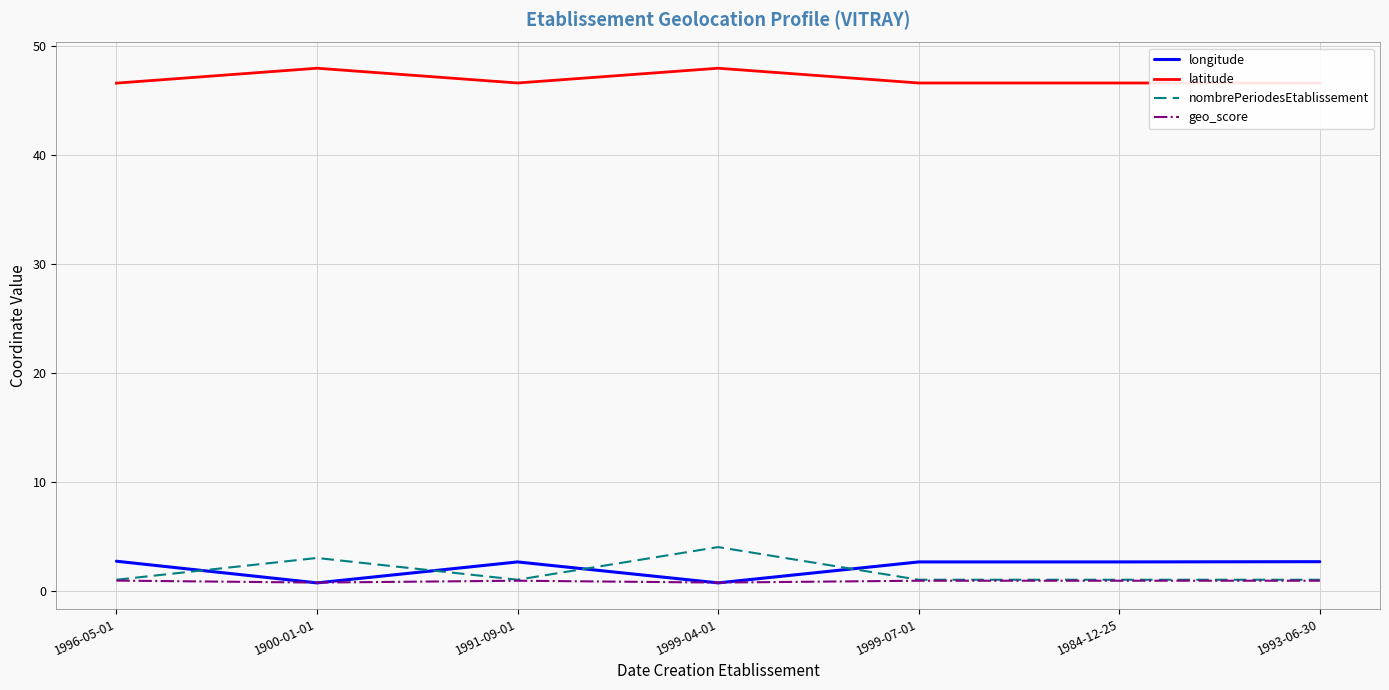

The value of latitude at 1900-01-01 is 48.0. True or false?

True